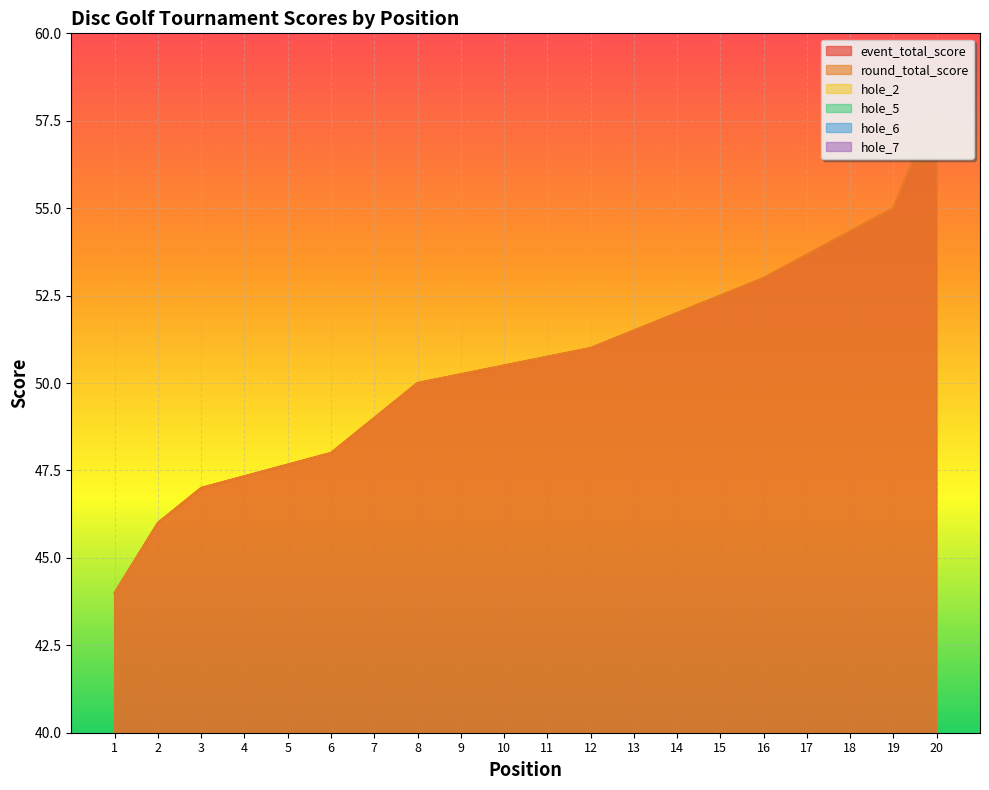

Rank the series at 14 from lowest to highest value.

hole_2, hole_6, hole_7, hole_5, event_total_score, round_total_score